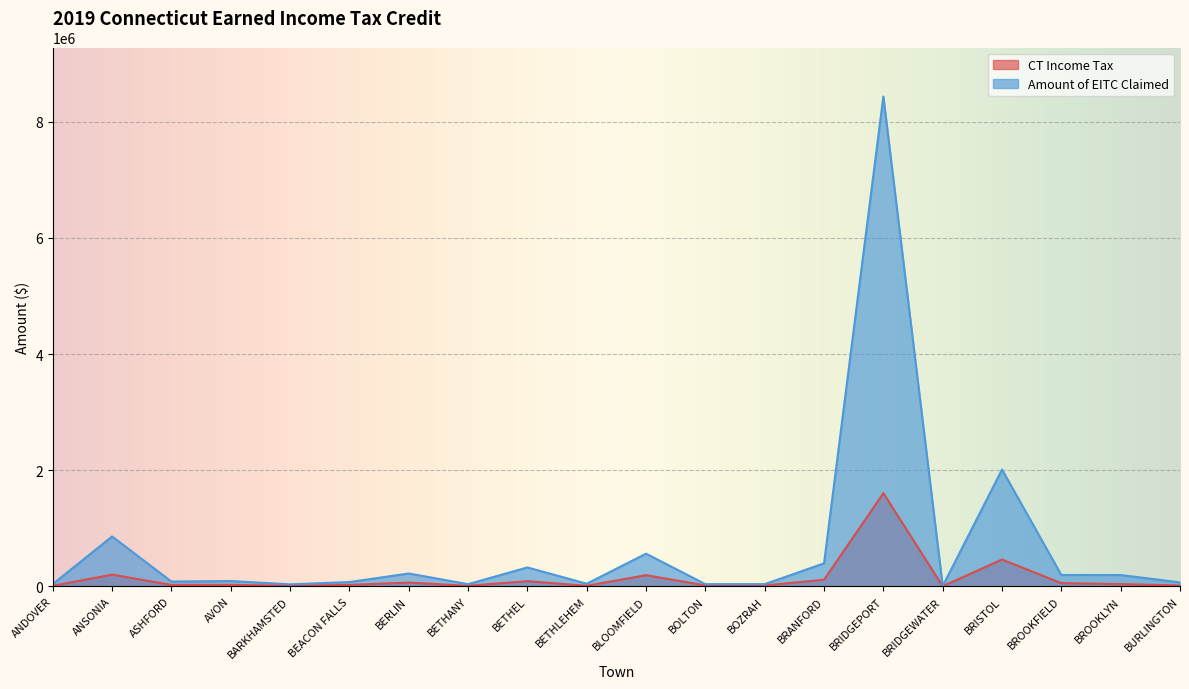

What is the difference between the Amount of EITC Claimed values at BETHEL and BLOOMFIELD?

236789